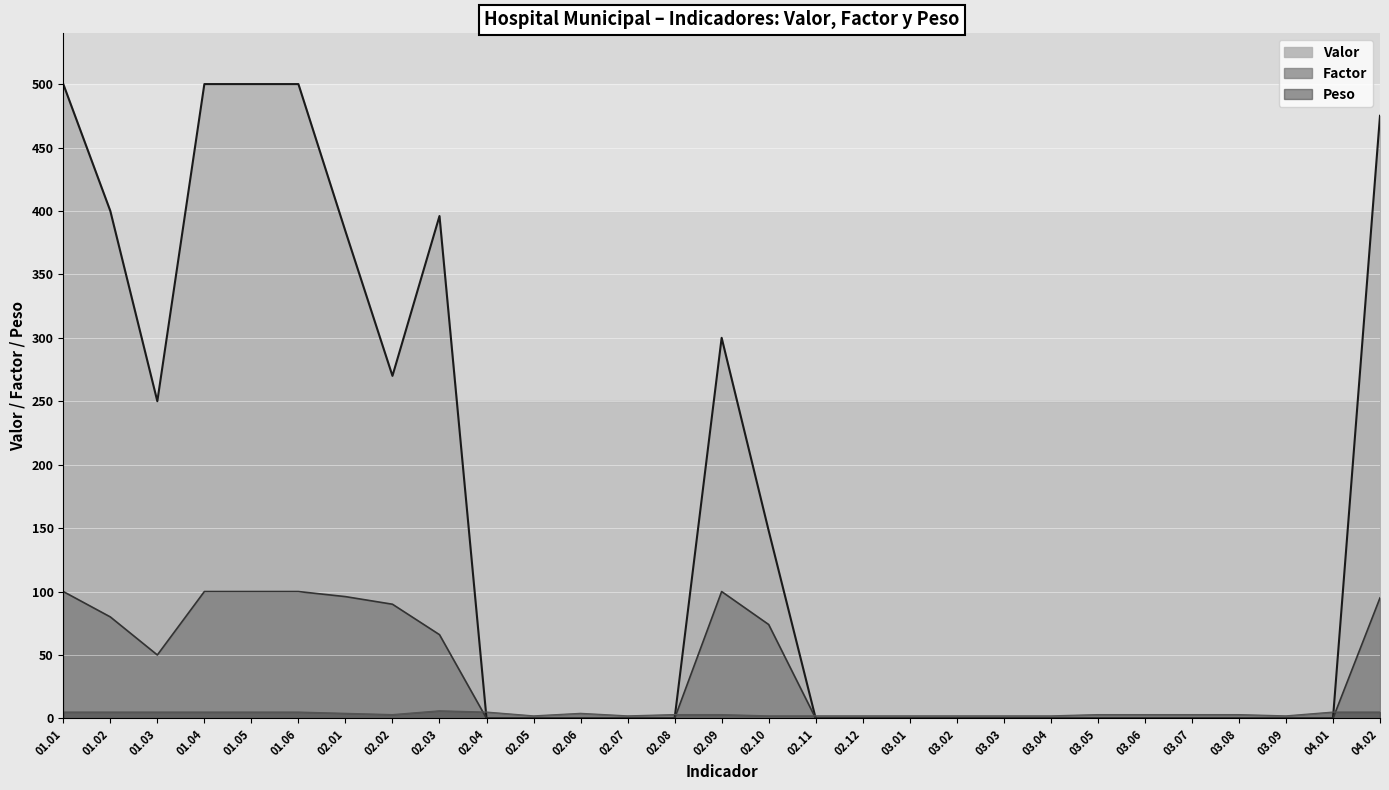

True or false: Valor and Factor intersect in this chart.

False